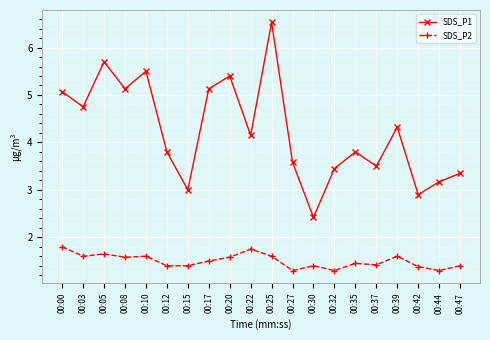

Is it true that SDS_P2 equals 1.4 at 00:15?

True